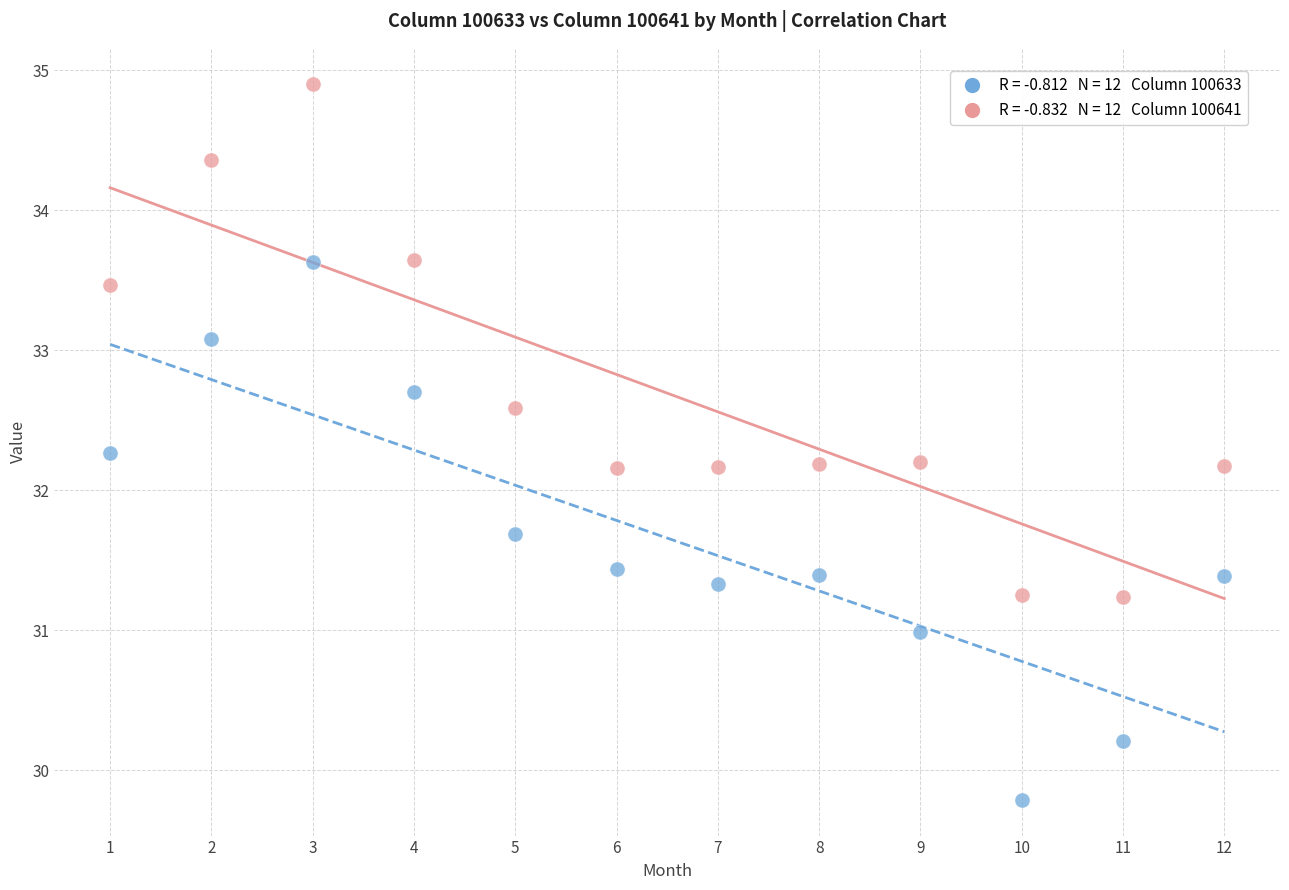

Across all data points, what is the range of Y values (max minus min)?

5.1